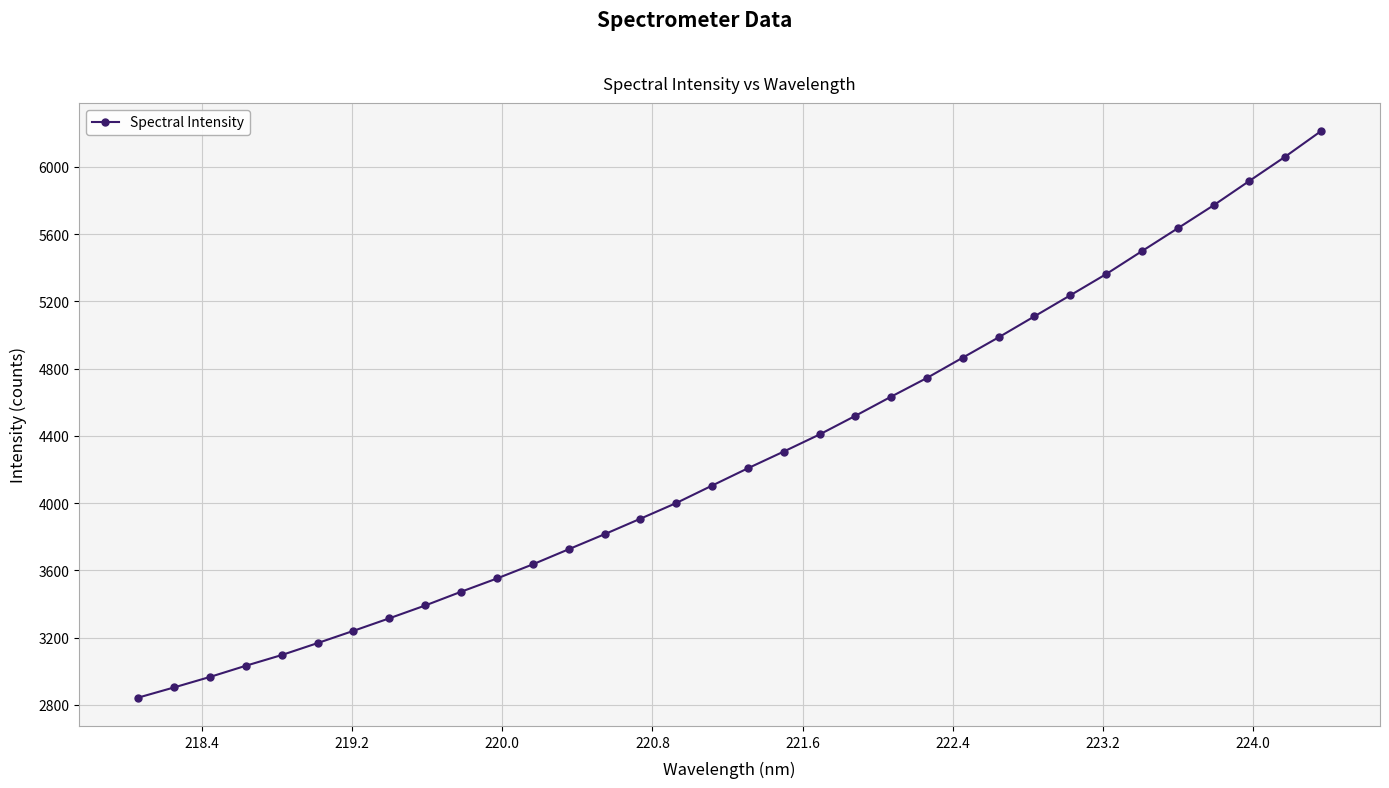

True or false: there are more than 0 points higher than both neighbors.

False